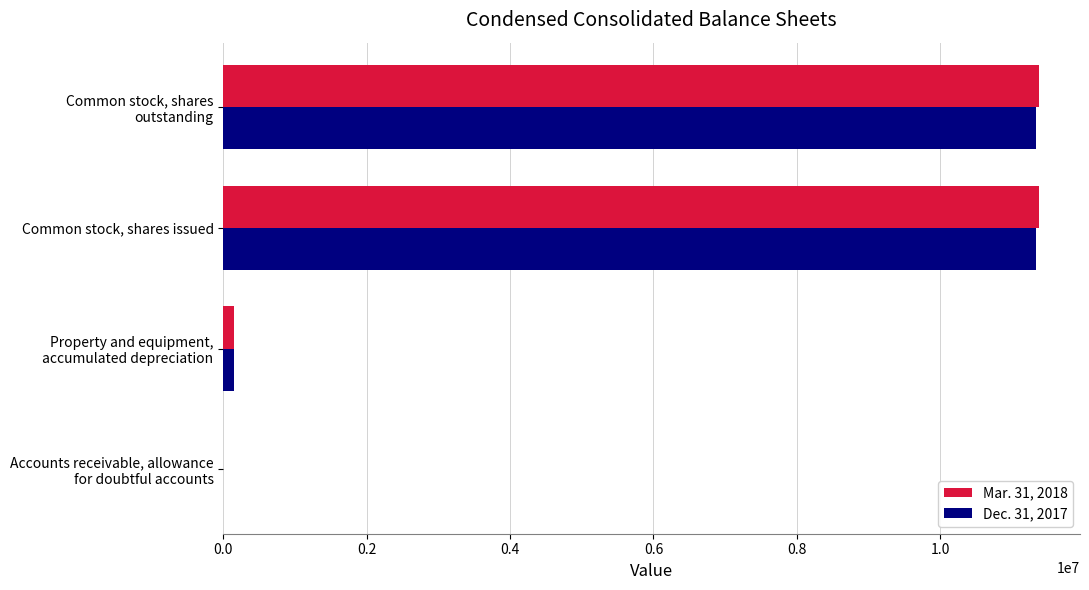

The Mar. 31, 2018 series shows 15746559 at Common stock, shares issued. True or false?

False